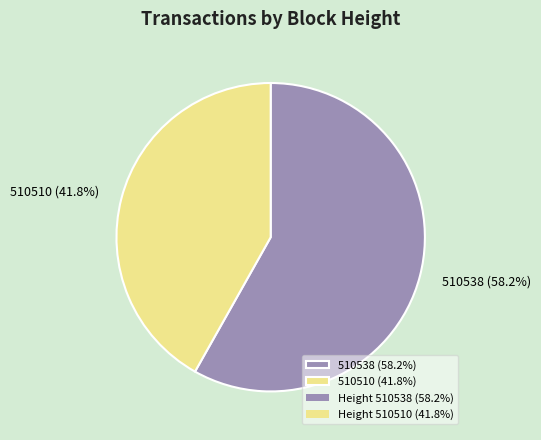

To the nearest percent, what is the combined percentage of 510538 and 510510?

100%